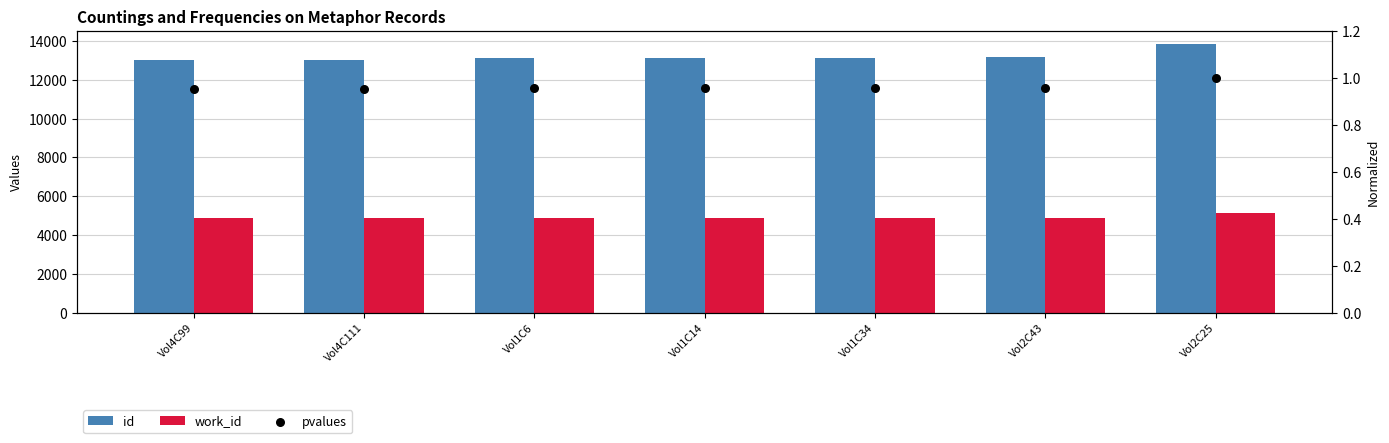

At which category is the sum across all series the highest?

Vol2C25